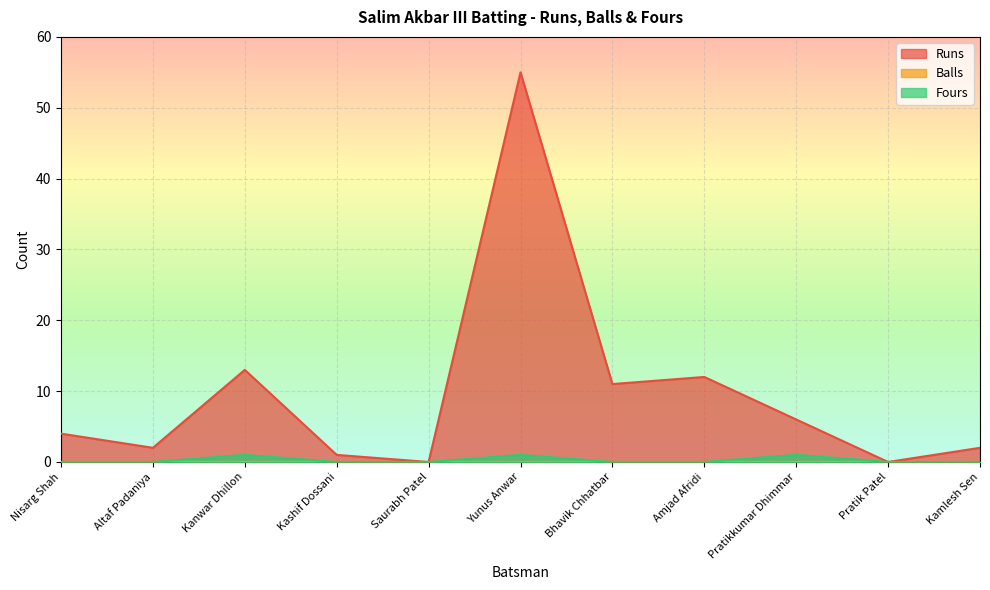

Where is the first local maximum for Runs?

Kanwar Dhillon